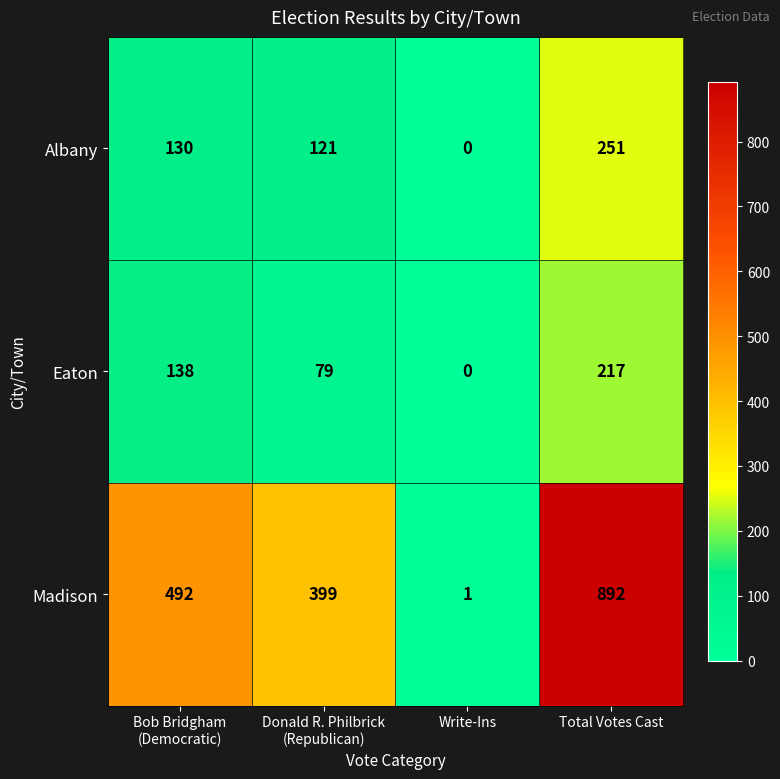

What is the difference between the maximum and minimum values in the Madison series?

891